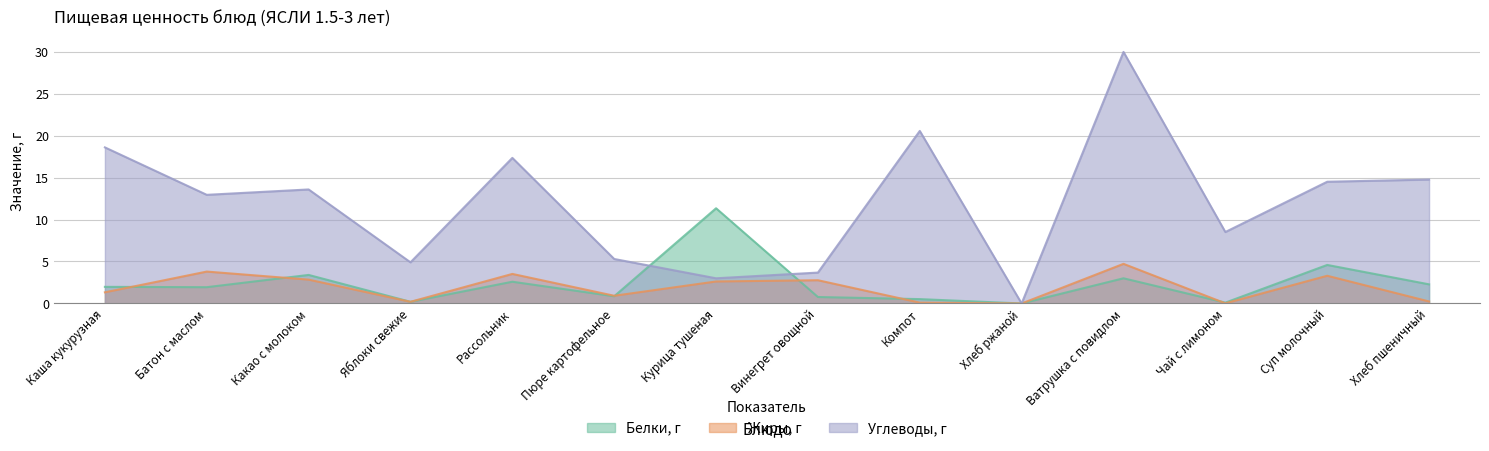

Where is the first local maximum for Углеводы, г?

Какао с молоком